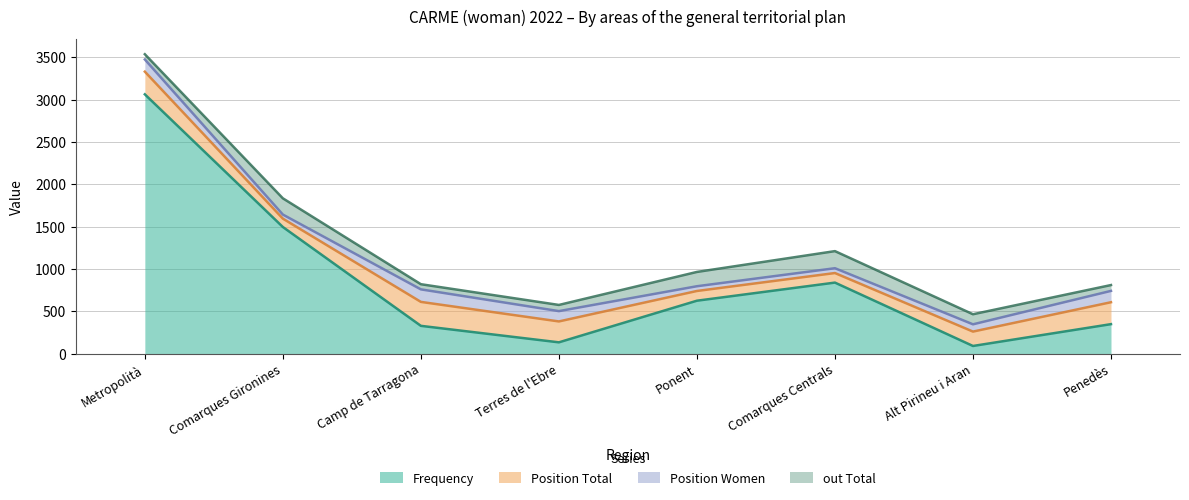

What is the label of the 3rd point from the left?

Camp de Tarragona